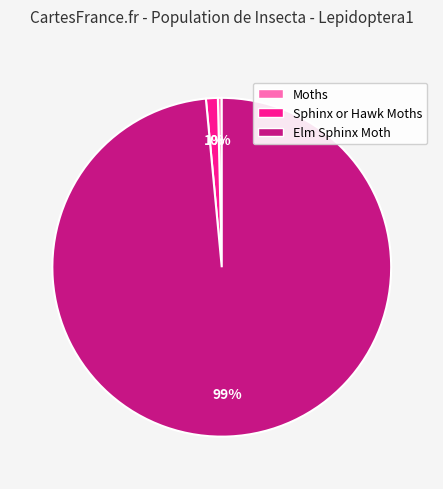

Is the sum of Elm Sphinx Moth and Moths greater than half?

Yes